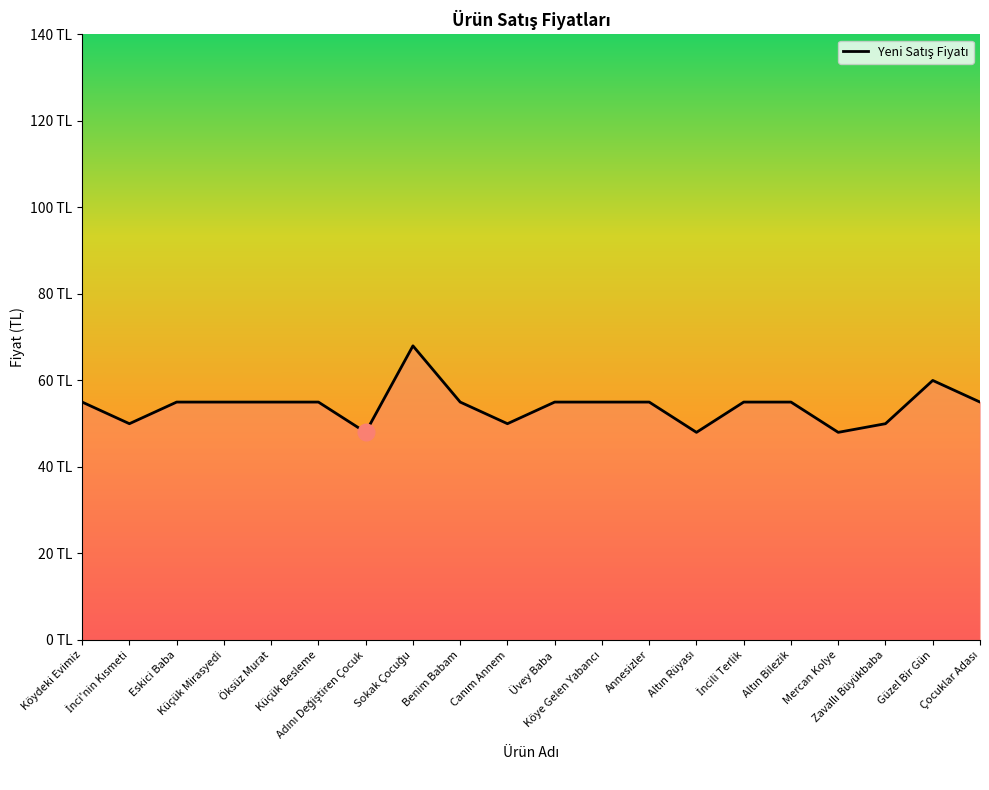

Does the chart have visible grid lines?

No